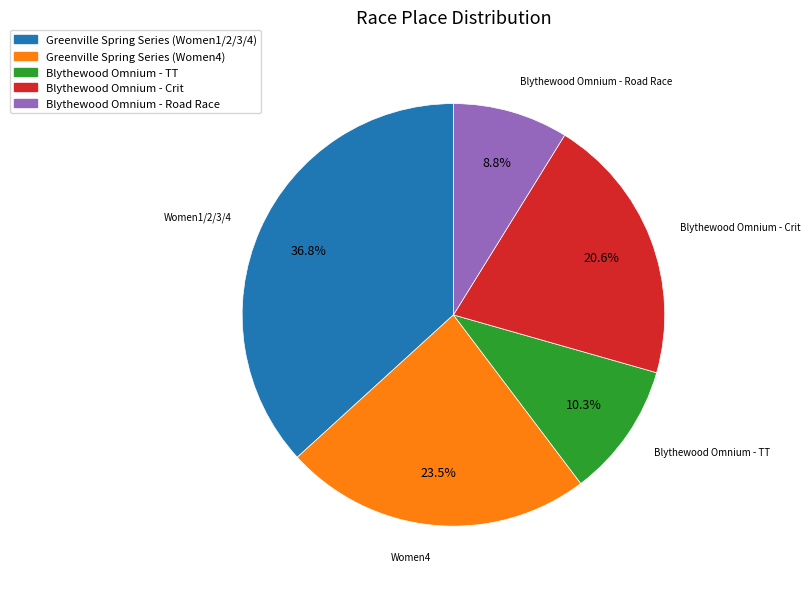

To the nearest percent, what is the combined percentage of Greenville Spring Series (Women4) and Blythewood Omnium - TT?

34%